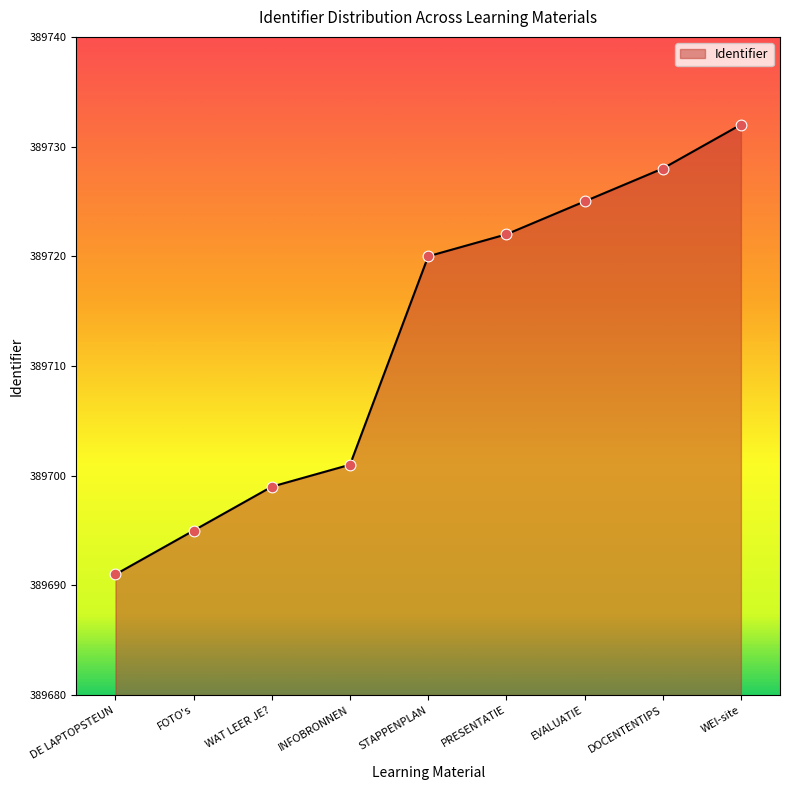

What is the change in value from PRESENTATIE to DOCENTENTIPS?

+6